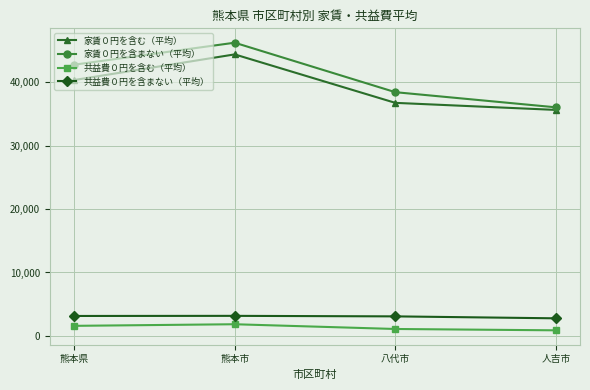

Rank the series by their maximum value, from highest to lowest.

家賃０円を含まない（平均）, 家賃０円を含む（平均）, 共益費０円を含まない（平均）, 共益費０円を含む（平均）